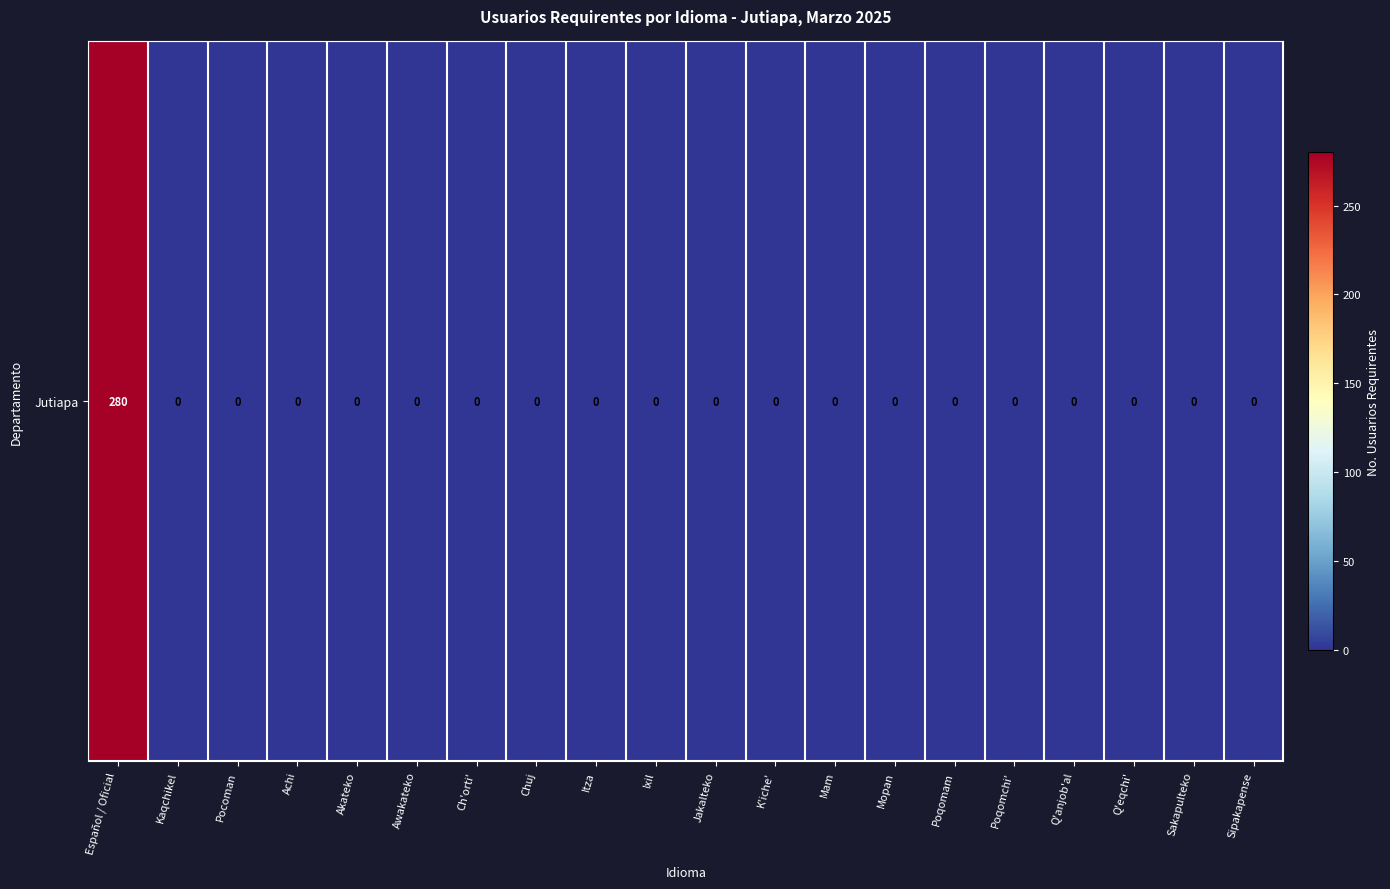

What is the maximum value shown in the chart?

280